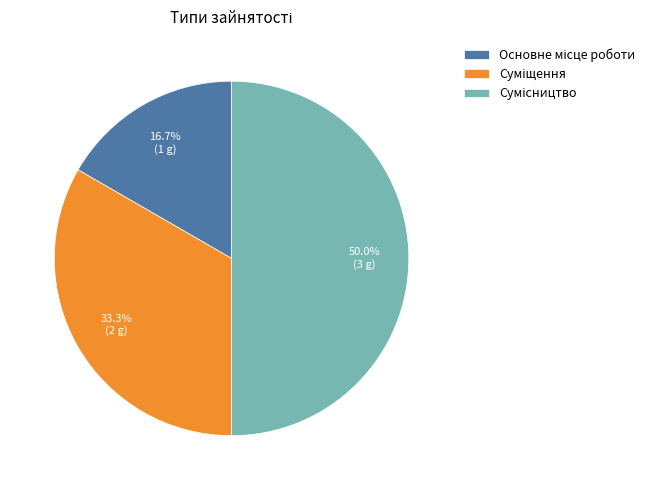

How many slices are in this pie chart?

3